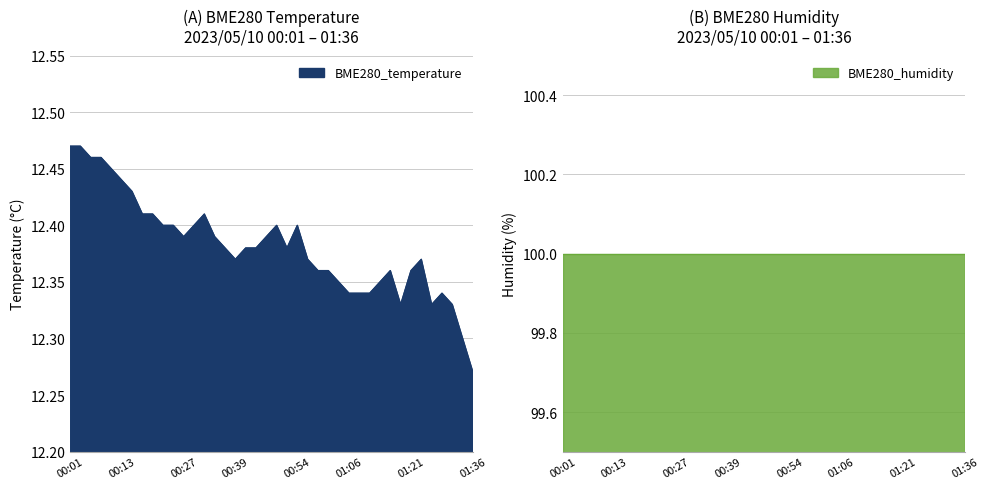

What is the change in value from 00:10 to 01:06?

-0.1